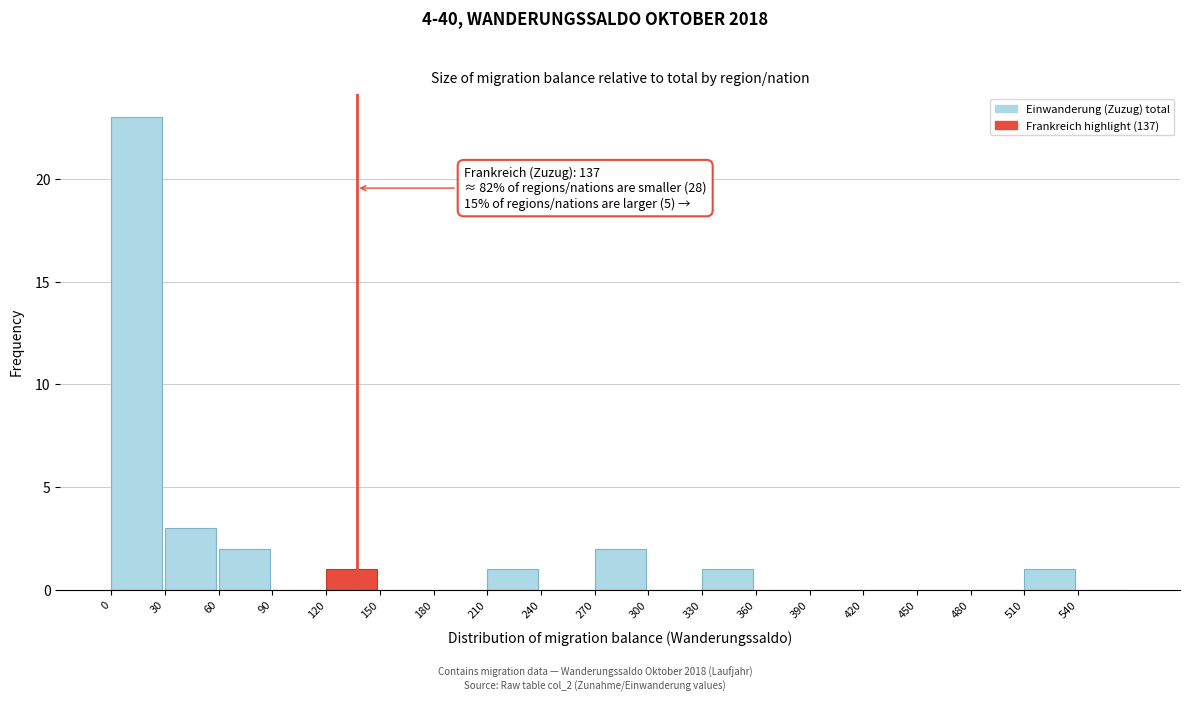

Over which range of the x-axis is the bar tallest?

0 to 30